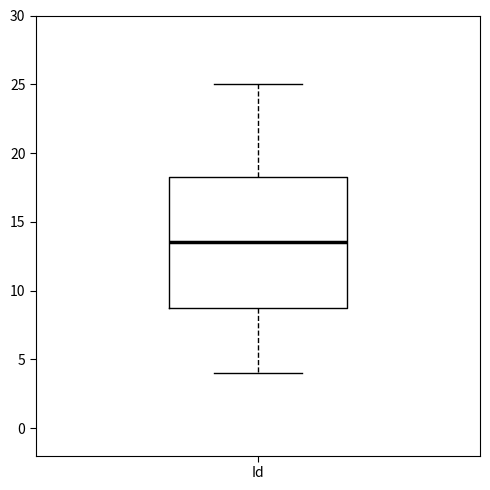

Where does the lower whisker of the box for Id end on the y-axis? The values are not printed on the chart, so give them approximately, as read against the axis.

4.0